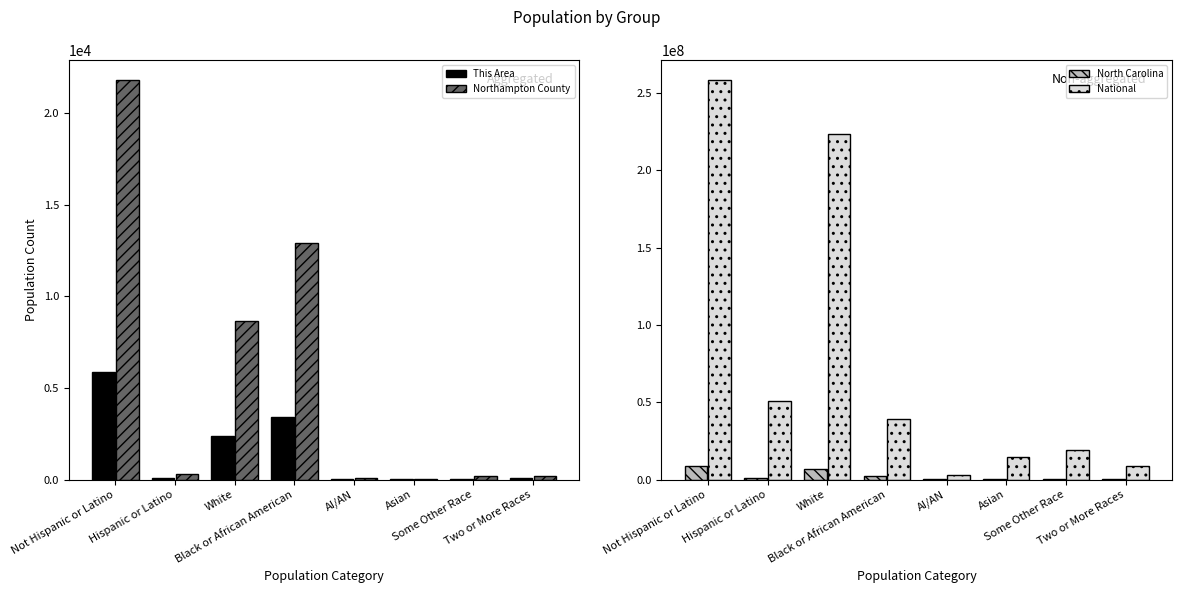

How many data points in National are above 38929319?

3